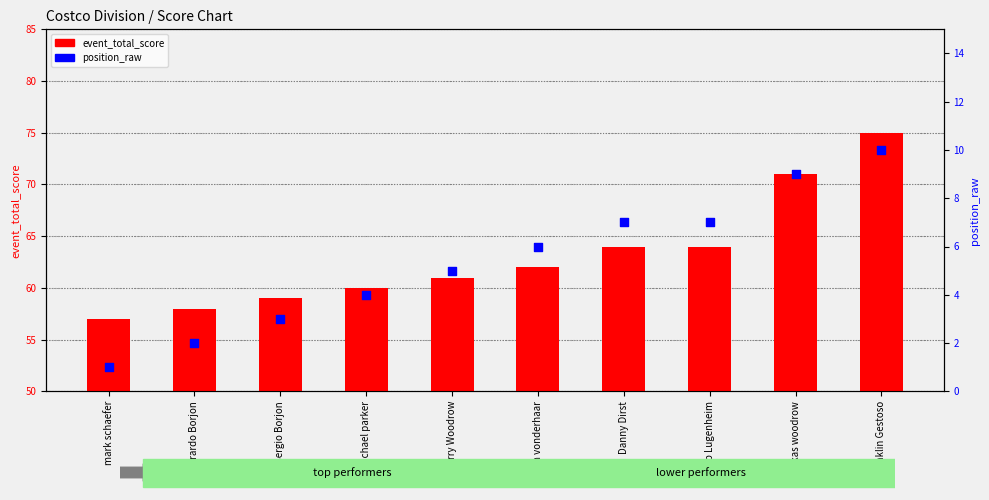

What is the total value across all series at Danny Dirst?

71